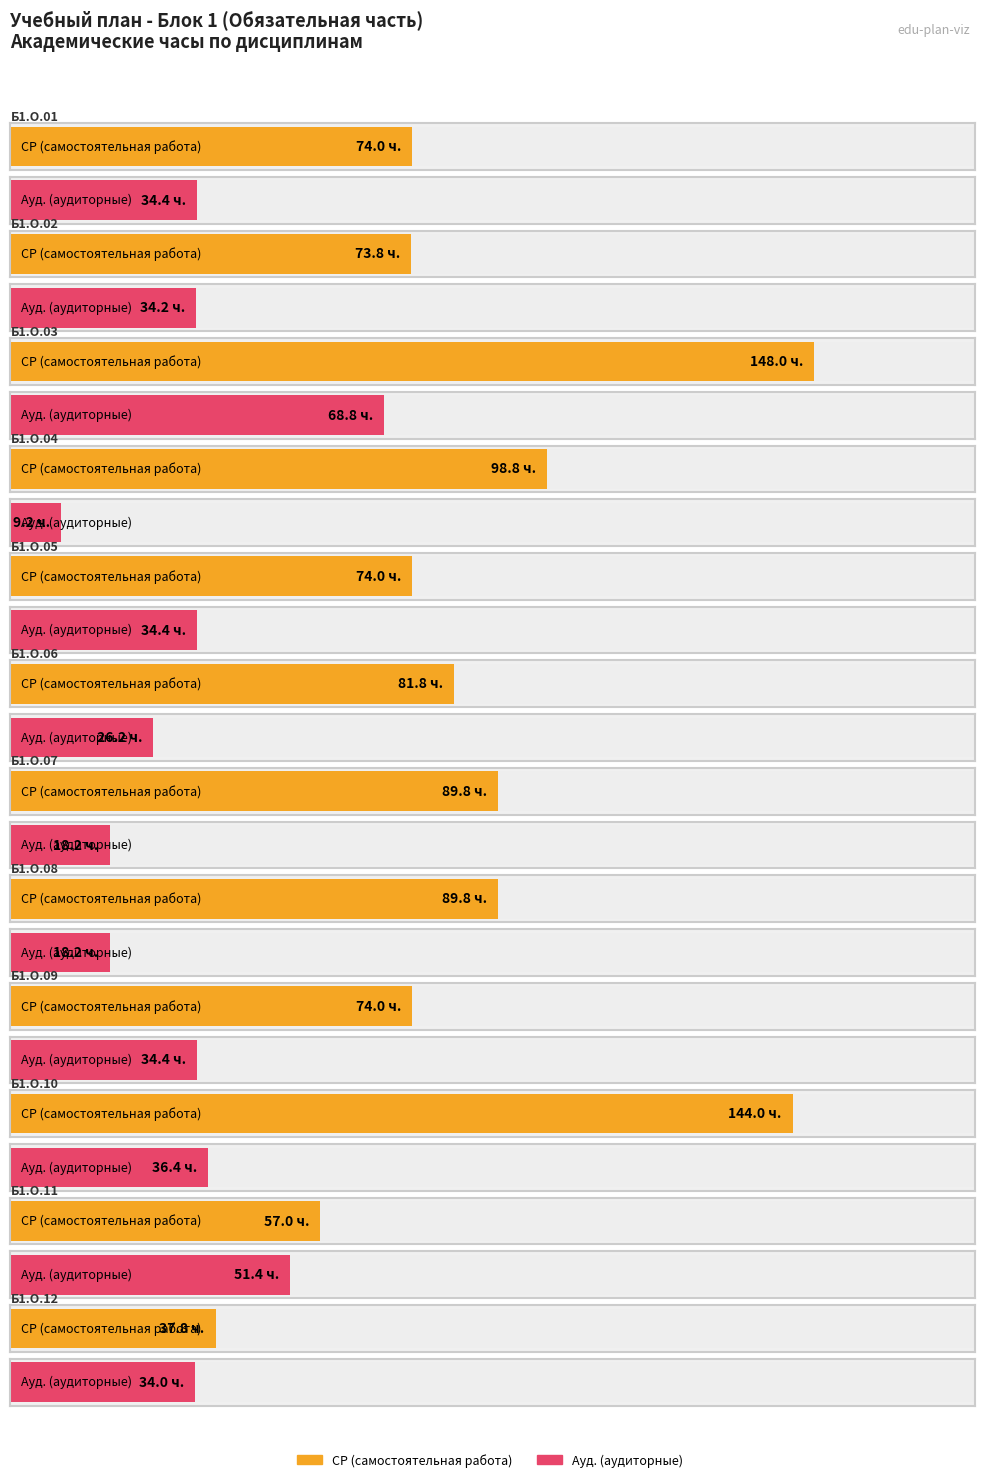

How many series are shown in this chart?

2